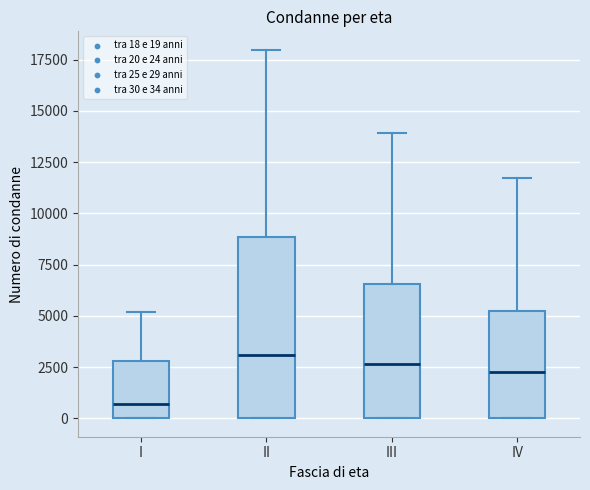

Reading left to right, read every box against the y-axis: the position of its median line, the range the box covers, and the ends of its whiskers. The values are not printed on the chart, so give them approximately, as read against the axis.

I: median 500, box 0 to 3000, whiskers 0 to 5000
II: median 3000, box 0 to 9000, whiskers 0 to 18000
III: median 2500, box 0 to 6500, whiskers 0 to 14000
IV: median 2500, box 0 to 5000, whiskers 0 to 11500